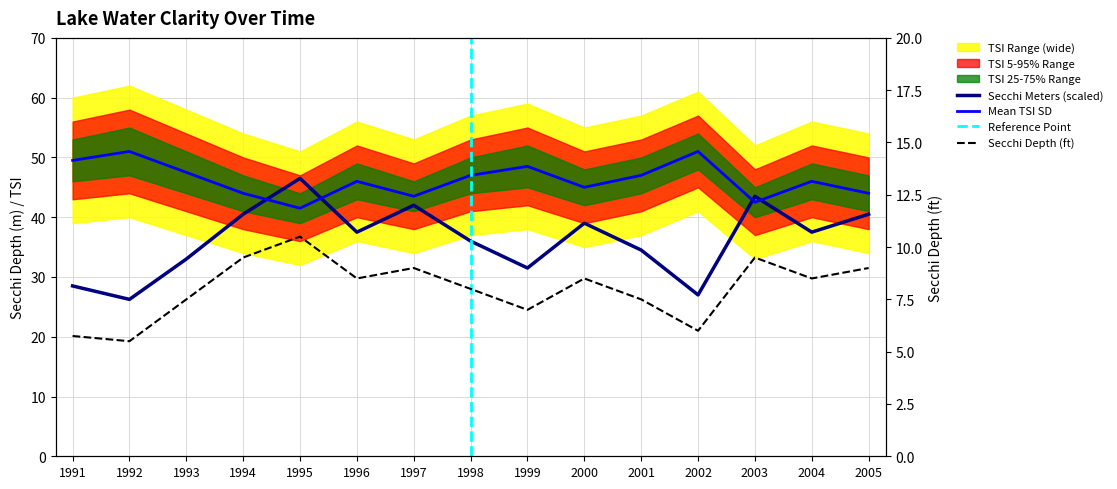

What is the difference between the maximum and second lowest values in the Secchi raw series?

4.8